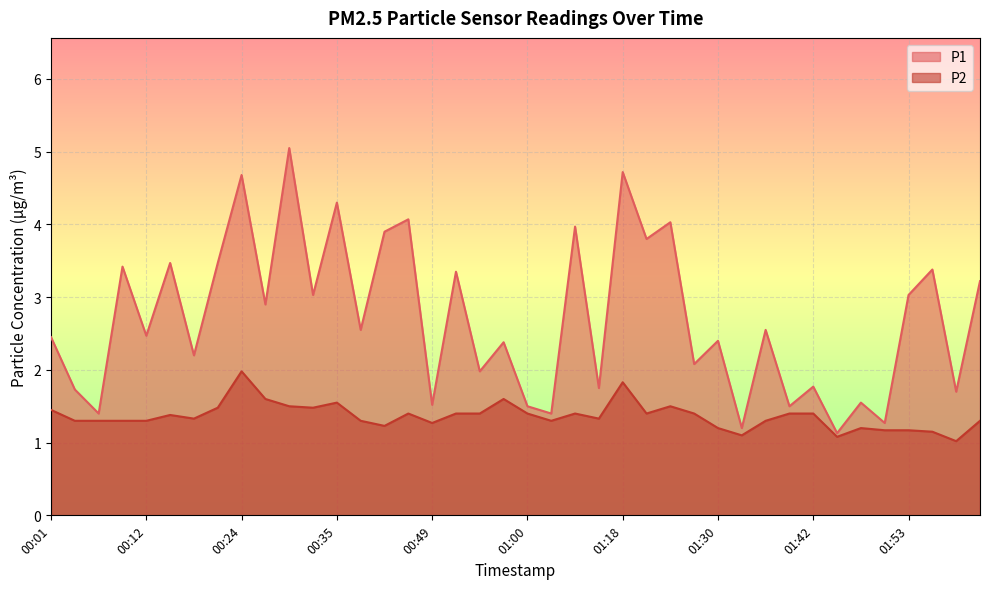

What is the approximate value of P2 at 01:59?

1.0